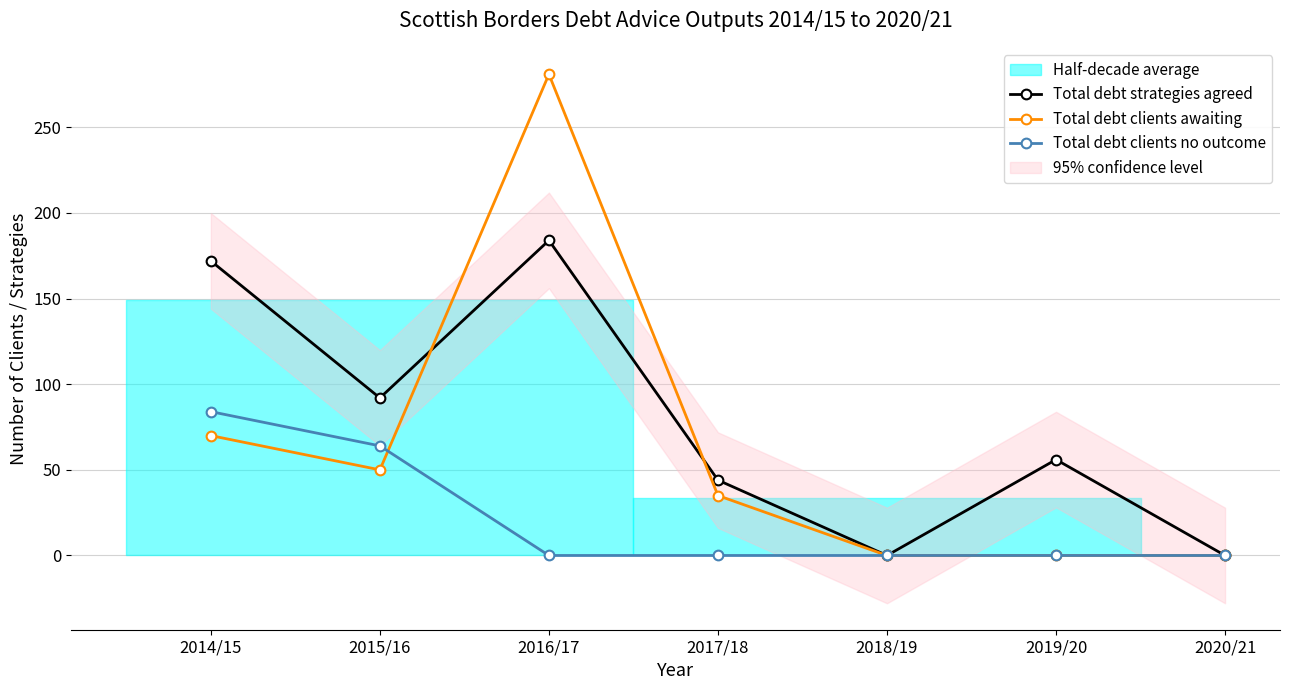

How many times do Total debt strategies agreed and Total debt clients awaiting cross each other?

2